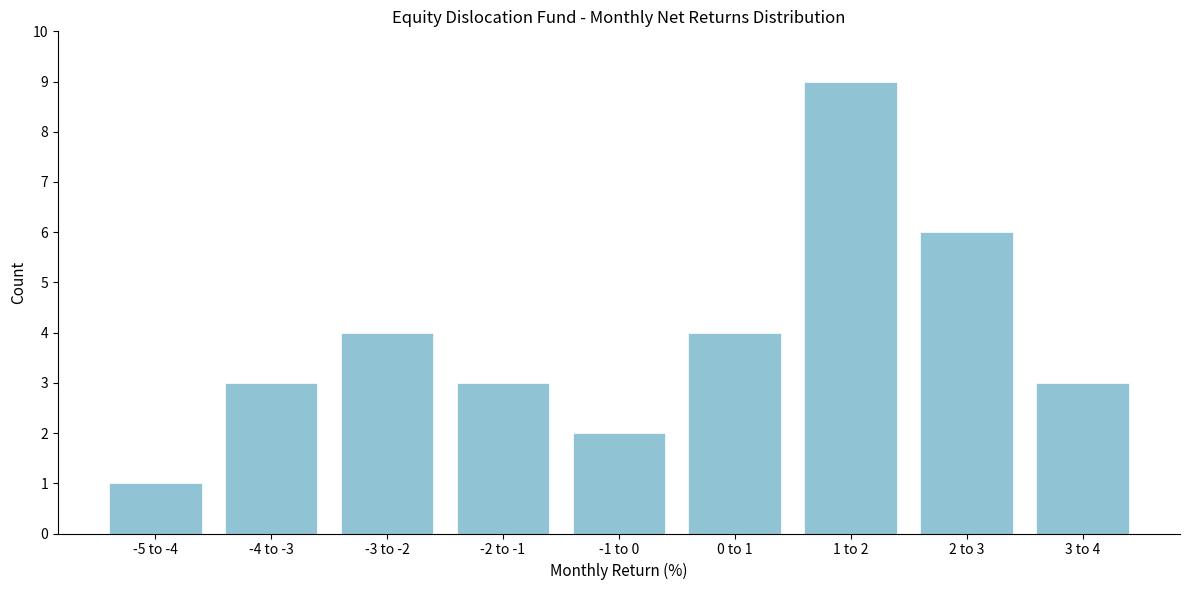

Reading right to left, extract all data points from this chart.

3	6	9	4	2	3	4	3	1